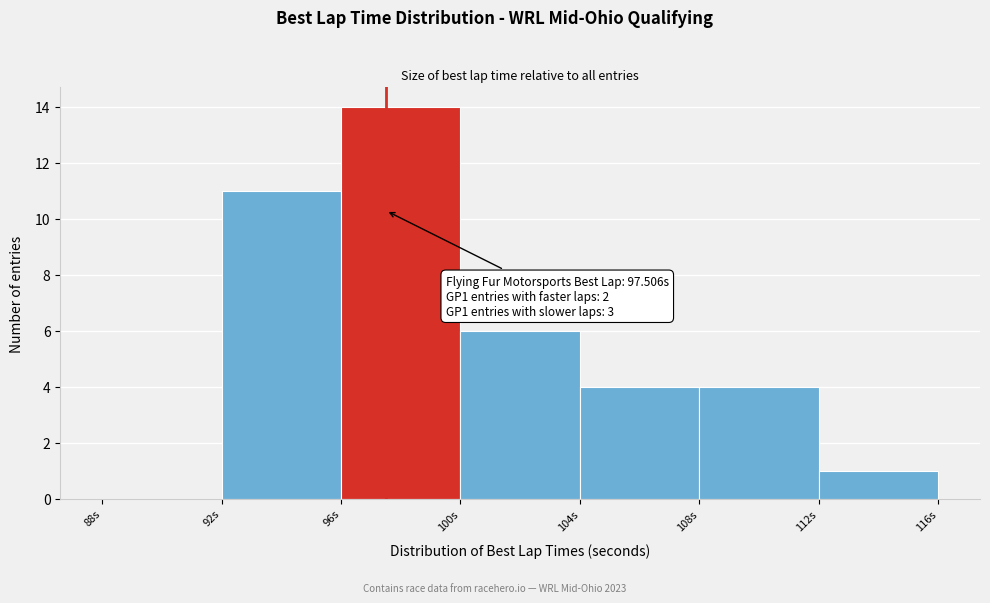

Over which range of the x-axis is the bar tallest?

96 to 100